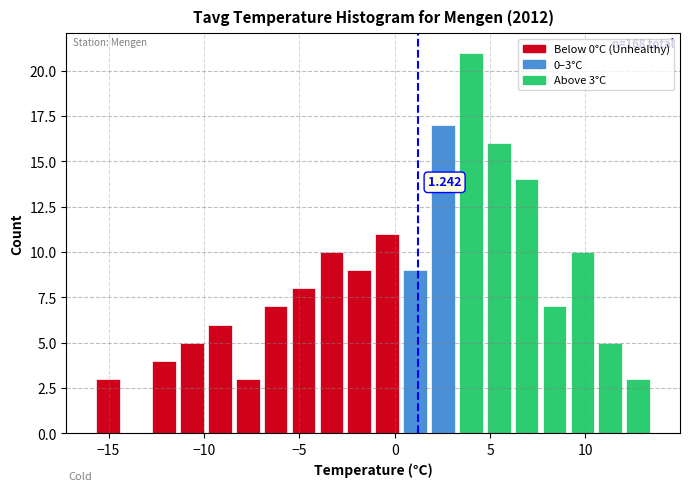

Read against the x-axis, roughly where is the centre of the tallest bar?

4.0